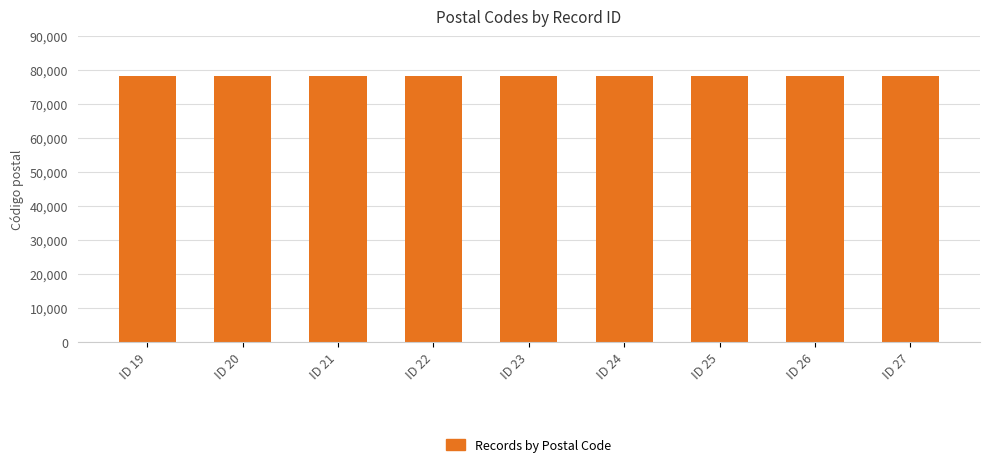

What is the value of the 6th bar from the left?

78216